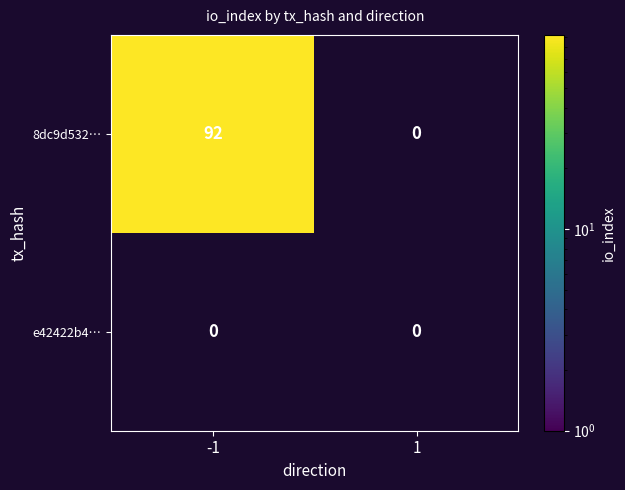

Which has a higher value, 1 or -1?

-1